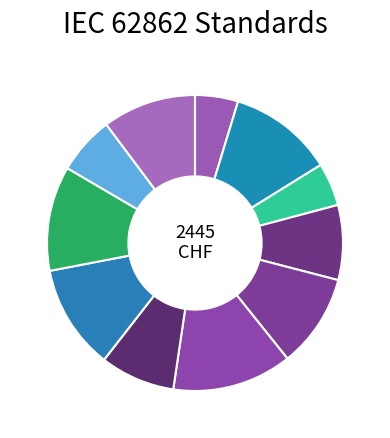

What is the smallest slice in the pie chart?

IEC 62862-1-6:2024